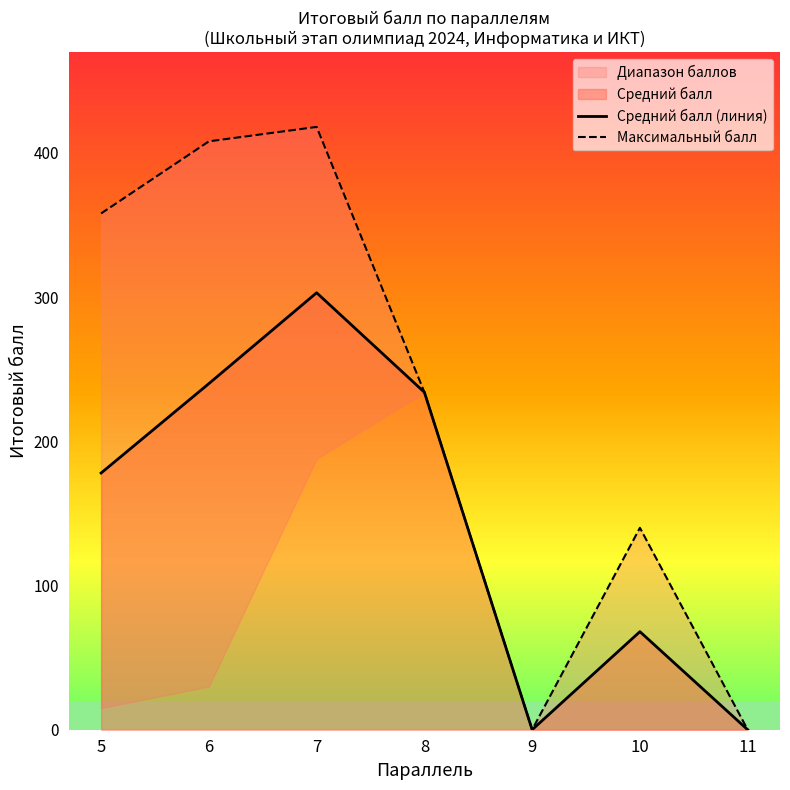

Where does the Максимальный балл series first go above 234?

5